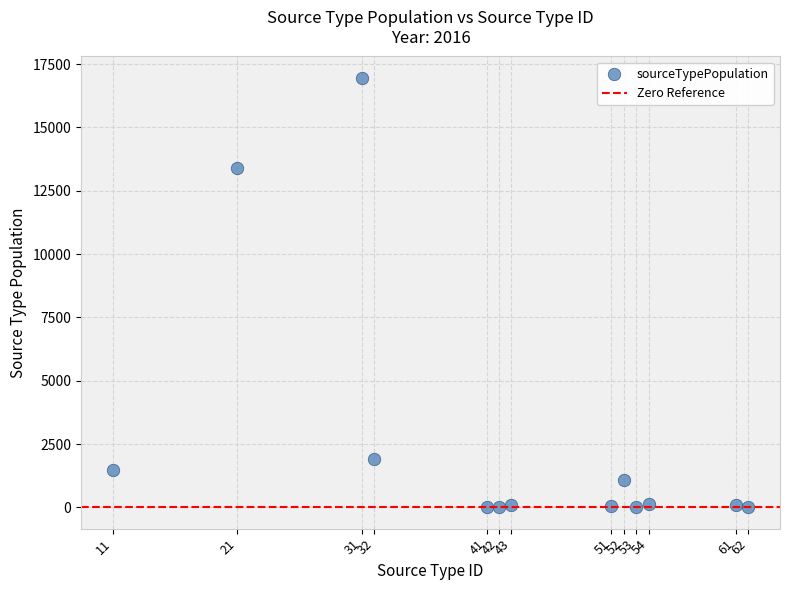

What Y value in the scatter plot is closest to 8479?

13397.5